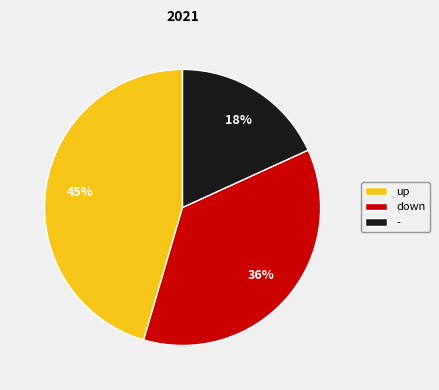

Which slice is the largest?

up